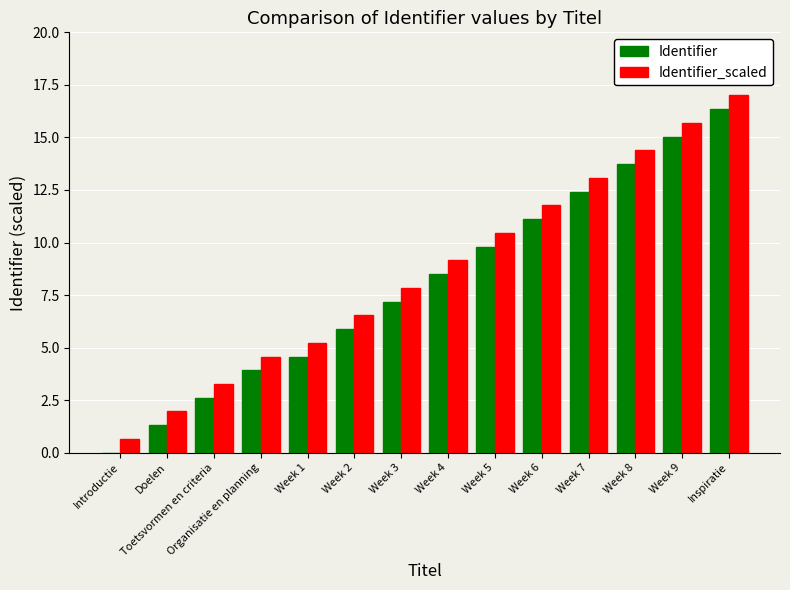

At which category is the sum across all series the highest?

Inspiratie